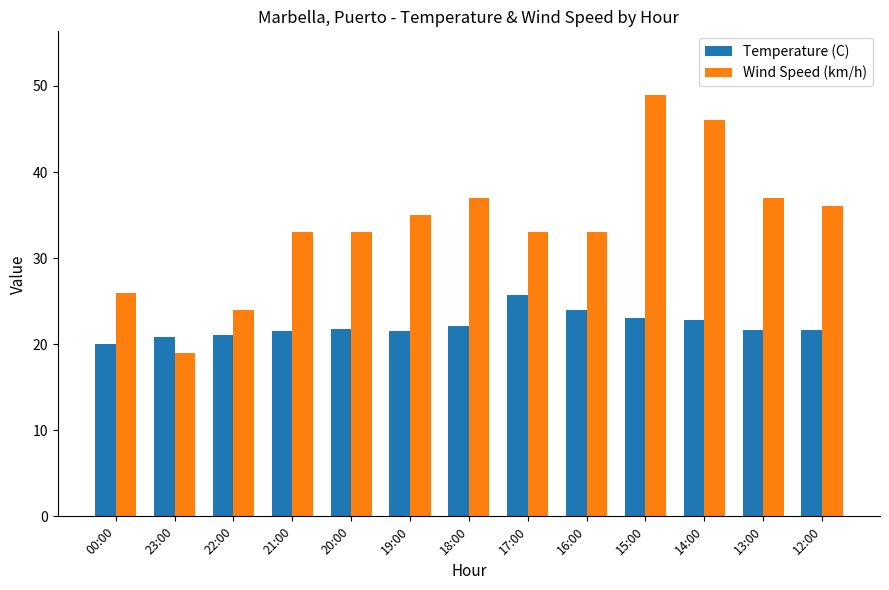

Rank the series at 12:00 from lowest to highest value.

Temperature (C), Wind Speed (km/h)